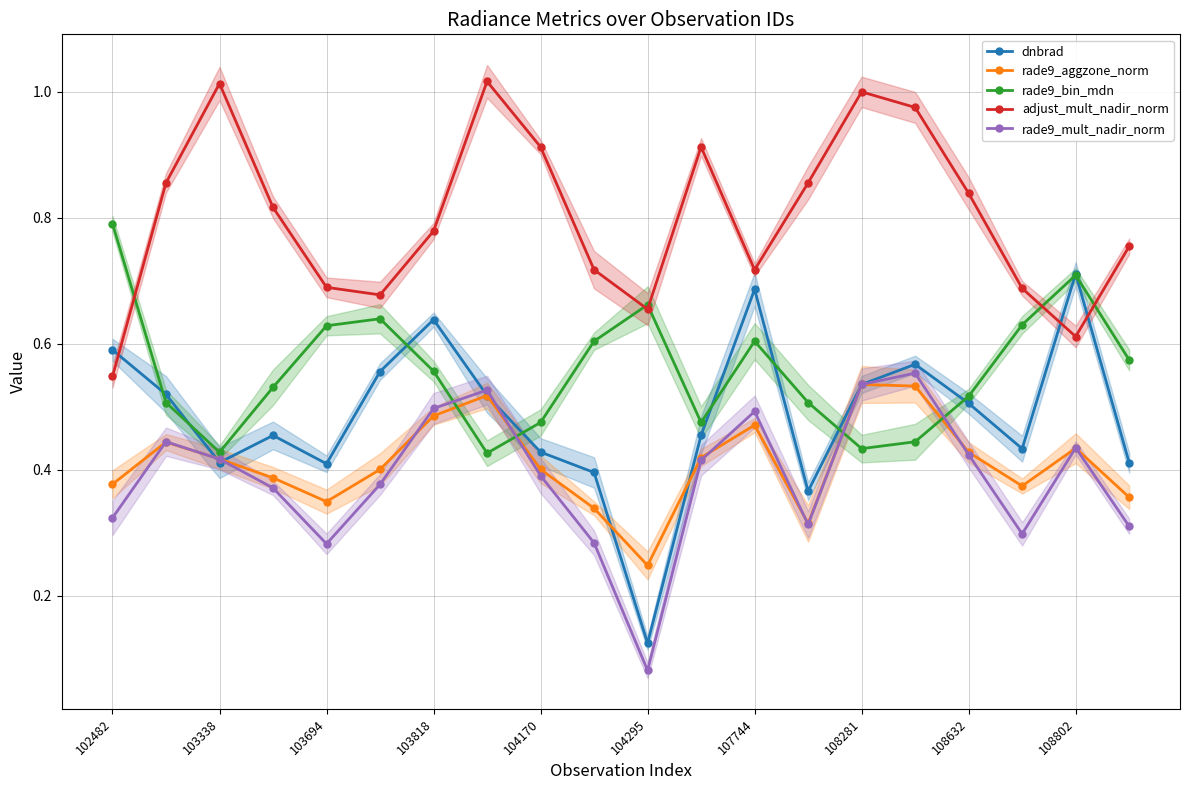

What are all the series names shown in the legend?

dnbrad, rade9_aggzone_norm, rade9_bin_mdn, adjust_mult_nadir_norm, rade9_mult_nadir_norm